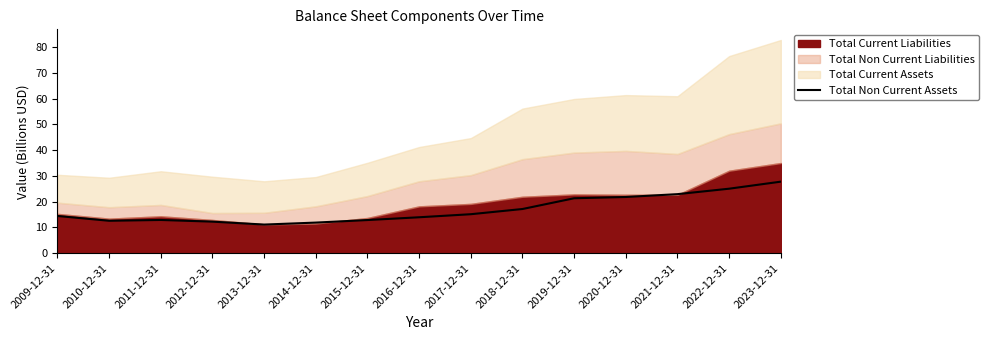

What is the smallest value displayed?

11.1